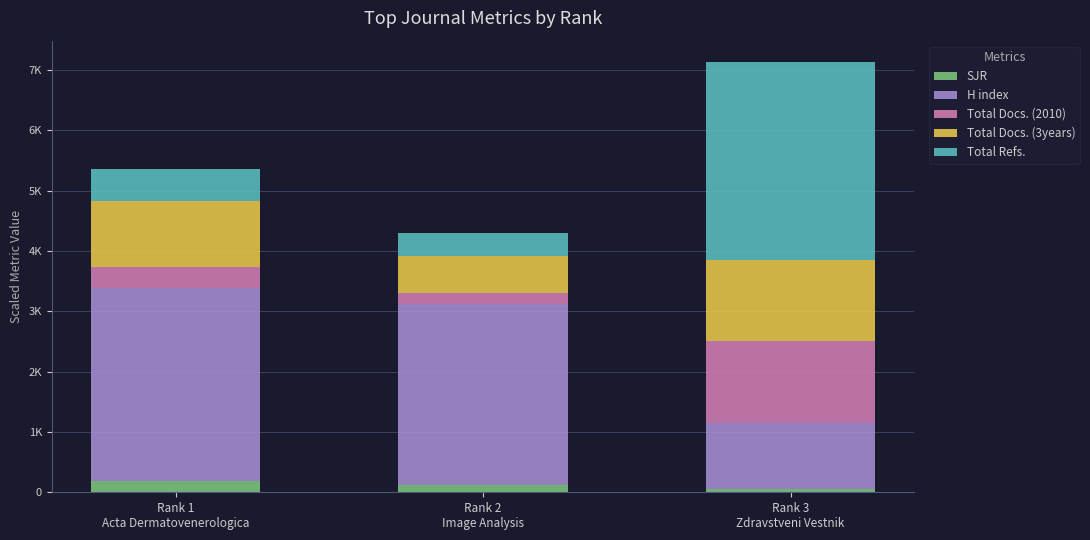

What is the label of the 3rd bar from the left?

Rank 3
Zdravstveni Vestnik